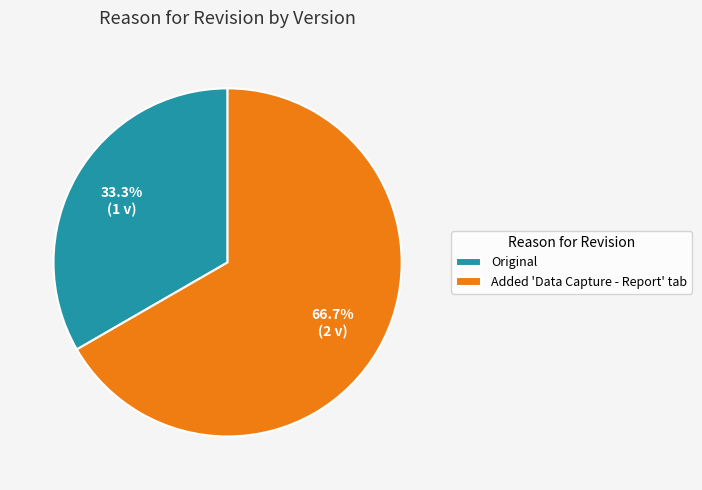

What is the largest slice in the pie chart?

Added 'Data Capture - Report' tab